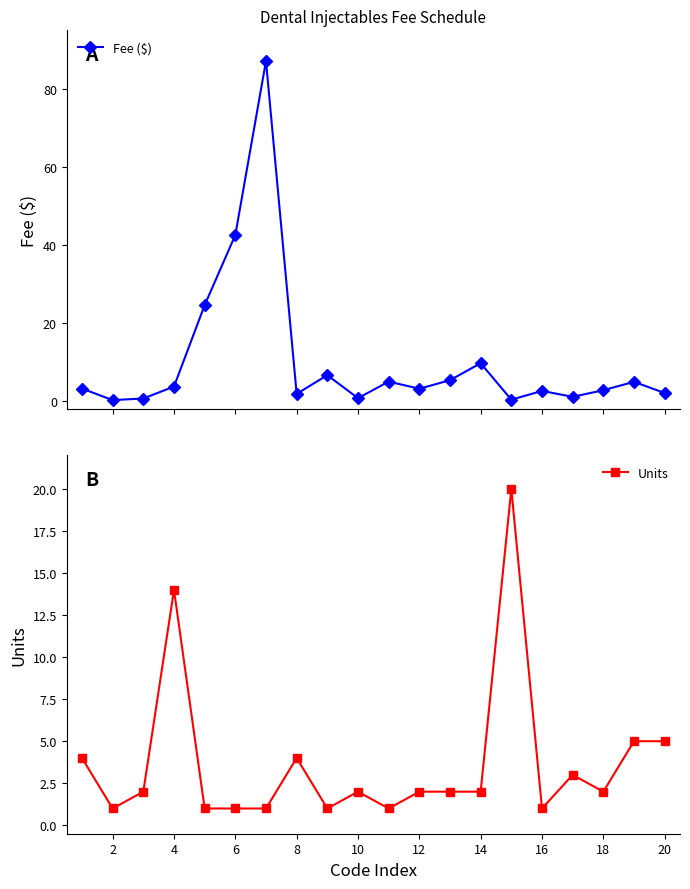

List the series in order of their overall mean, lowest first.

Units, Fee ($)